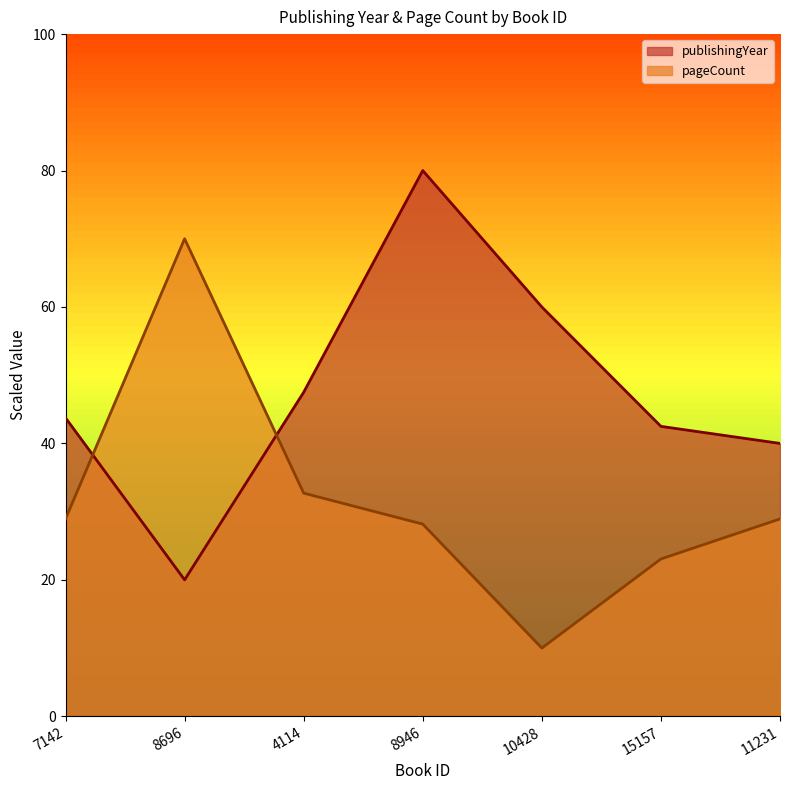

True or false: pageCount and publishingYear intersect in this chart.

True